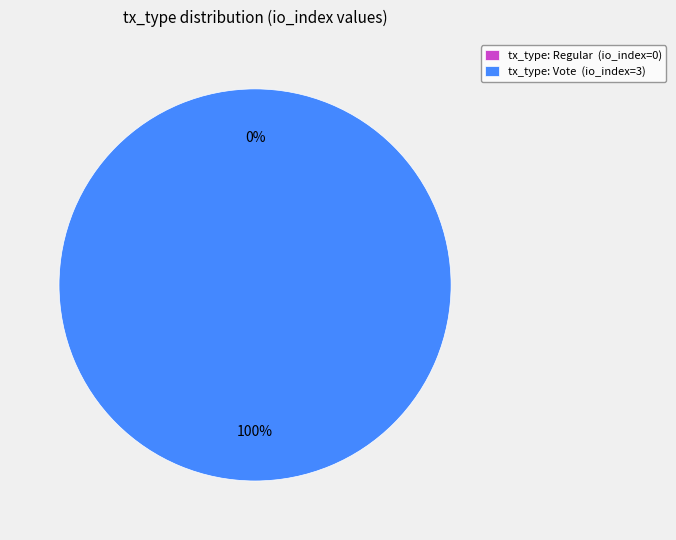

The Regular slice represents 1% of the pie. True or false?

False